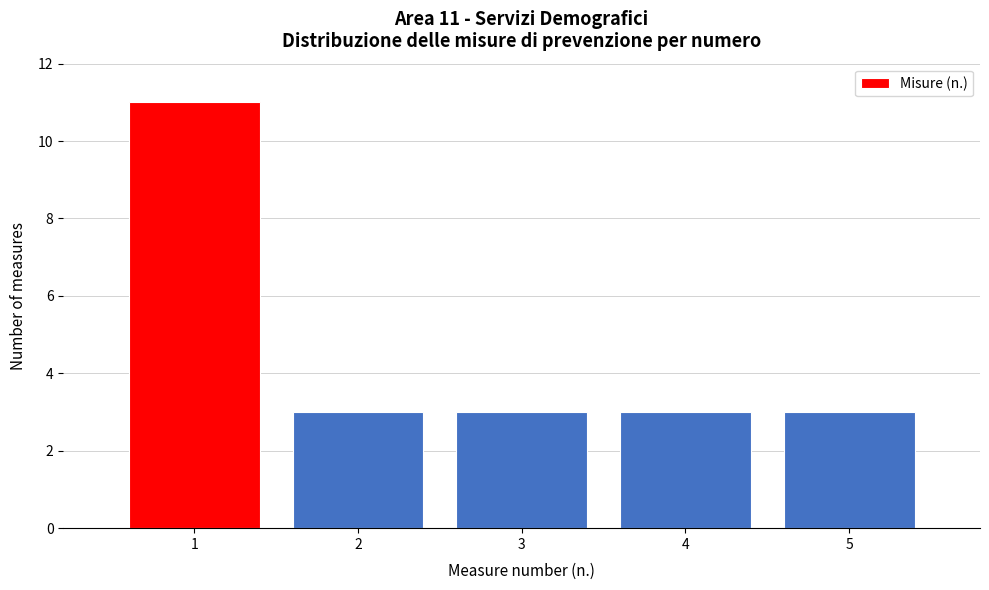

Reading left to right, what are all the values shown in this chart?

1=11	2=3	3=3	4=3	5=3